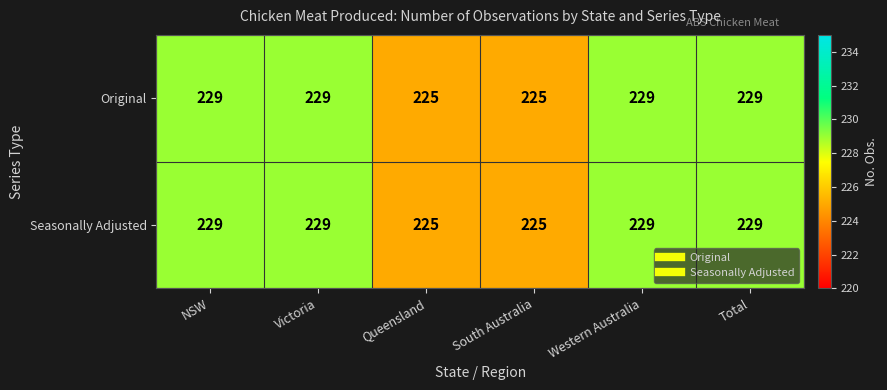

What is the highest value of the Seasonally Adjusted series?

229